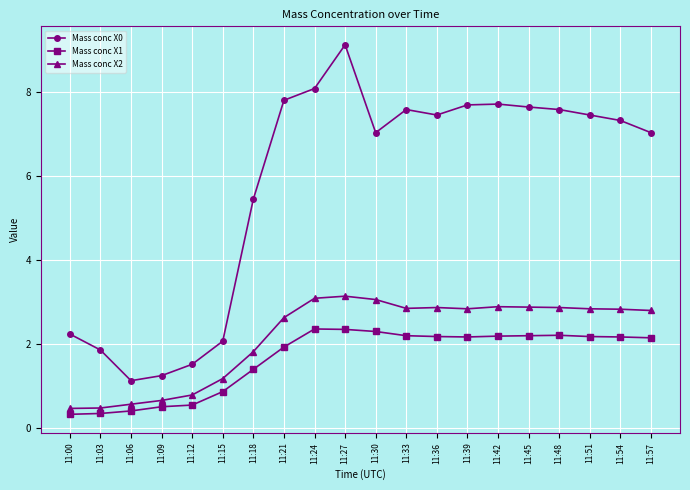

Between 11:06 and 11:39, which series saw the biggest shift?

Mass conc X0